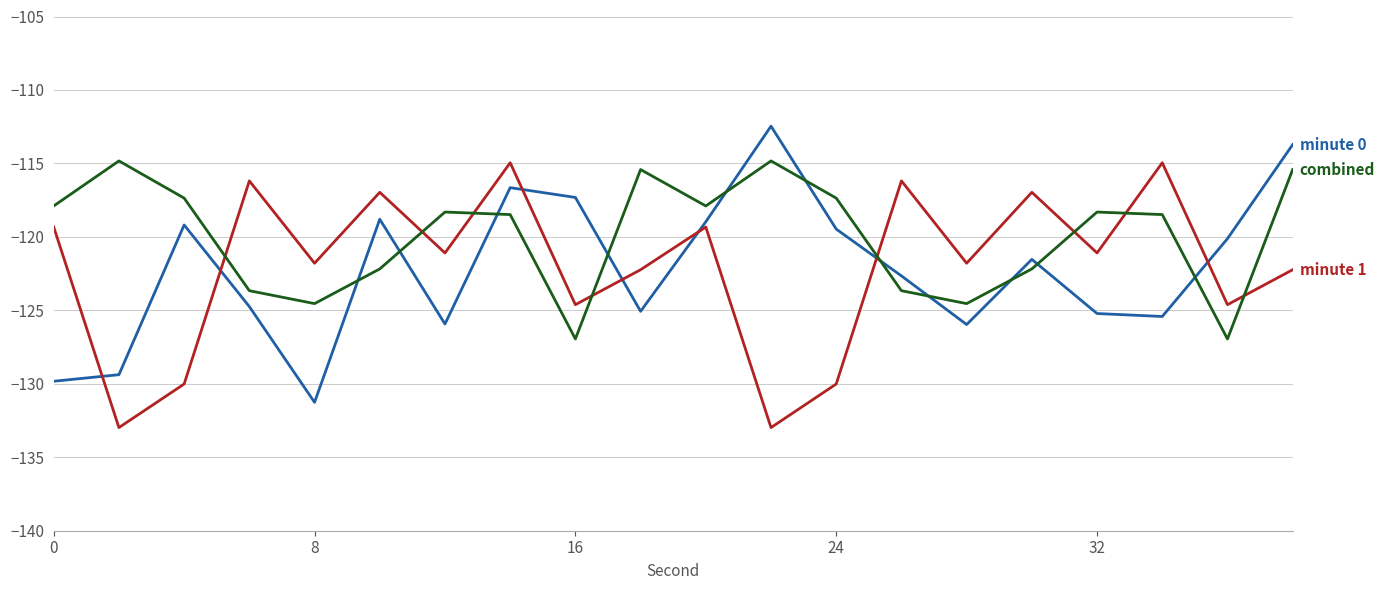

What is the maximum value shown in the chart?

-112.5